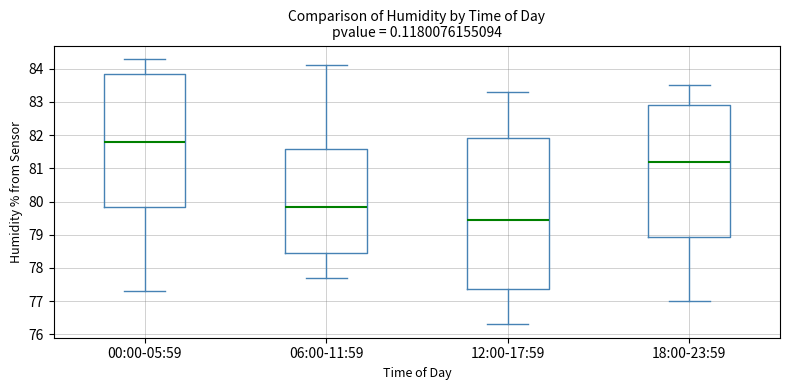

Reading left to right, read every box against the y-axis: the position of its median line, the range the box covers, and the ends of its whiskers. The values are not printed on the chart, so give them approximately, as read against the axis.

00:00-05:59: median 81.8, box 79.9 to 83.9, whiskers 77.3 to 84.3
06:00-11:59: median 79.9, box 78.5 to 81.6, whiskers 77.7 to 84.1
12:00-17:59: median 79.5, box 77.4 to 81.9, whiskers 76.3 to 83.3
18:00-23:59: median 81.2, box 78.9 to 82.9, whiskers 77.0 to 83.5